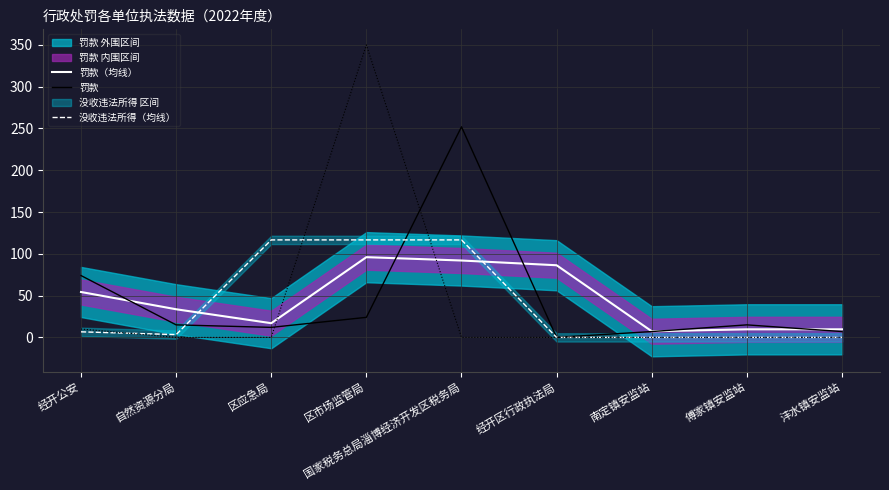

What is the label of the 6th point from the right?

区市场监管局